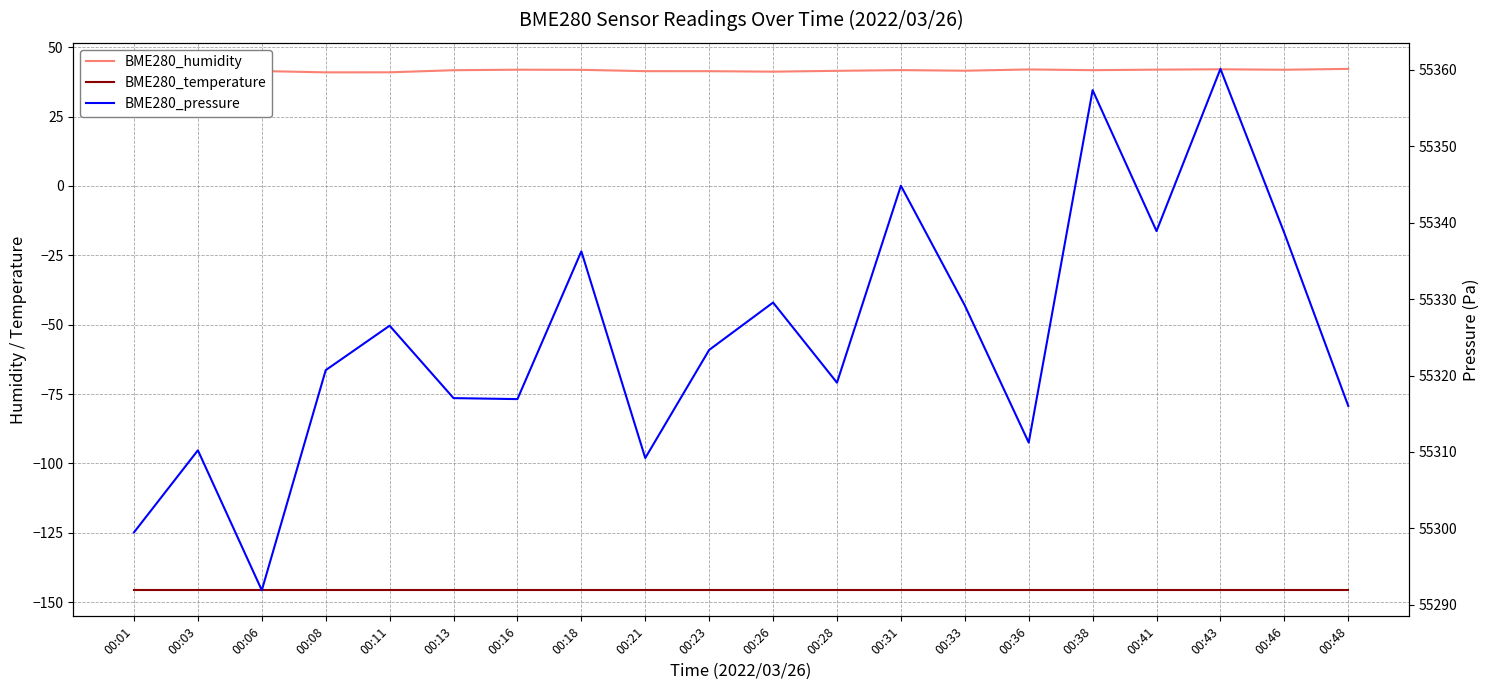

Is the value of BME280_pressure at 00:06 greater than the value of BME280_humidity at 00:01?

Yes